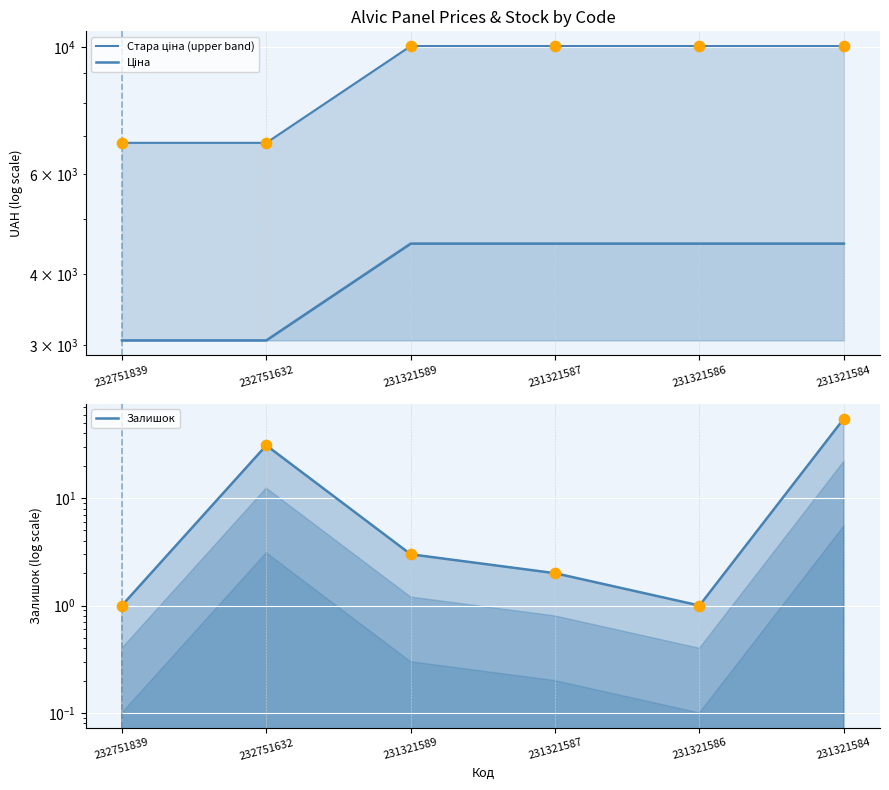

Which series reaches the minimum Y coordinate?

Залишок